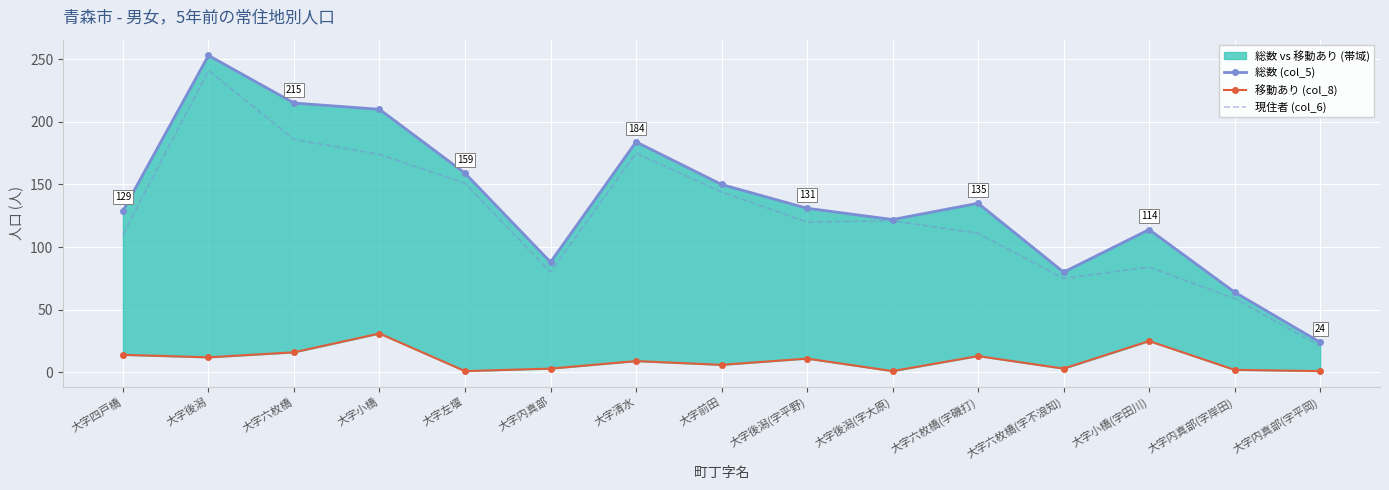

What is the value of the 現住者 (col_6) point at the 15th from the left?

21